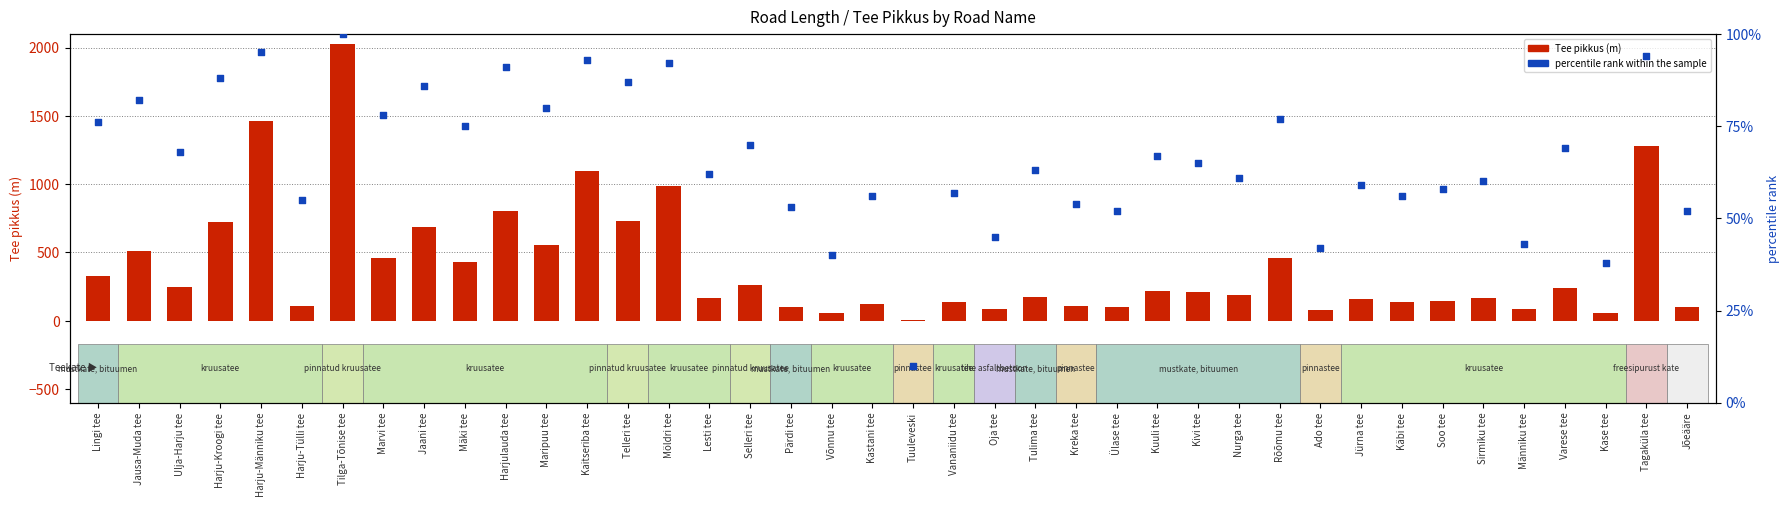

Which series contains the highest Y value?

Tee pikkus (m)